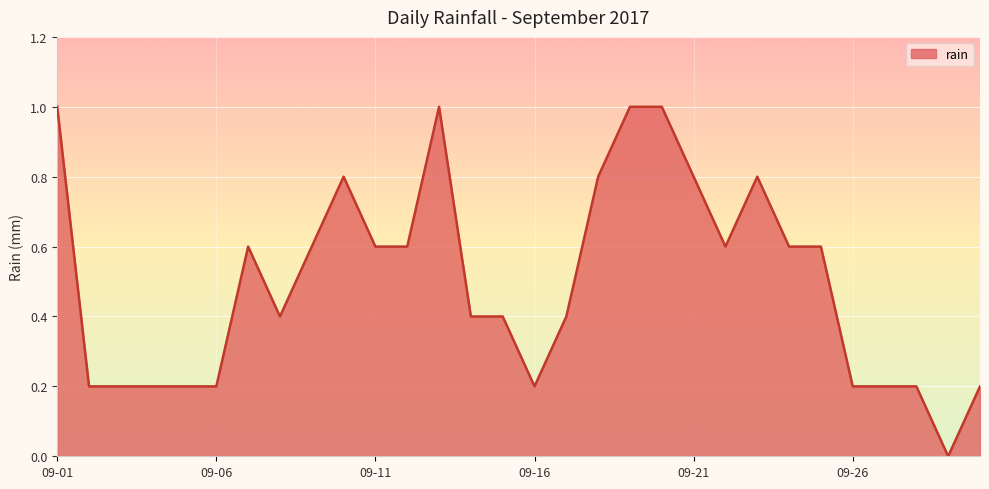

What is the maximum value shown in the chart?

1.0